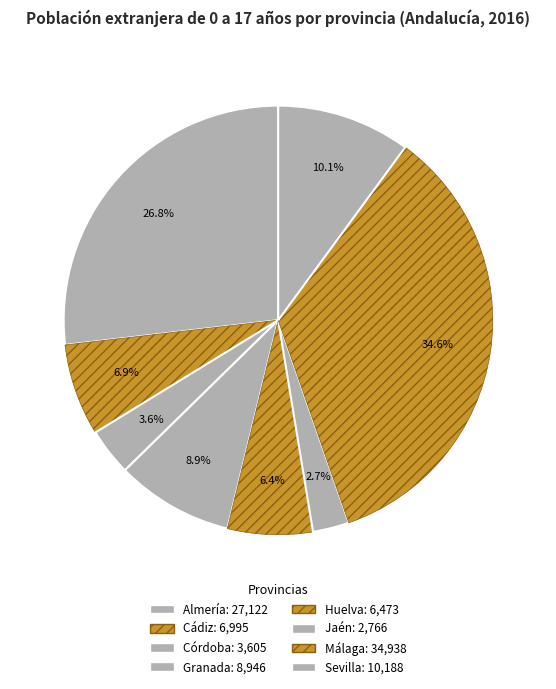

How many slices are in this pie chart?

8